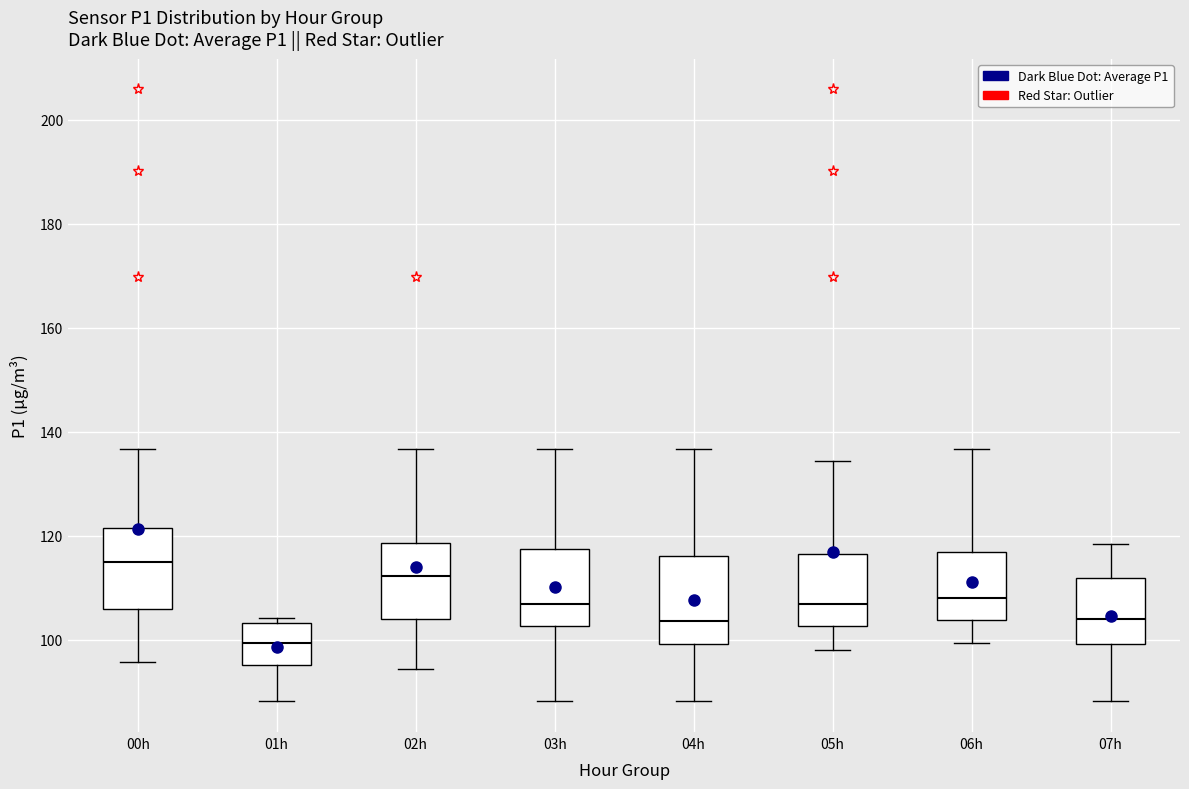

Where does the upper whisker of the box for 05h end on the y-axis? The values are not printed on the chart, so give them approximately, as read against the axis.

134